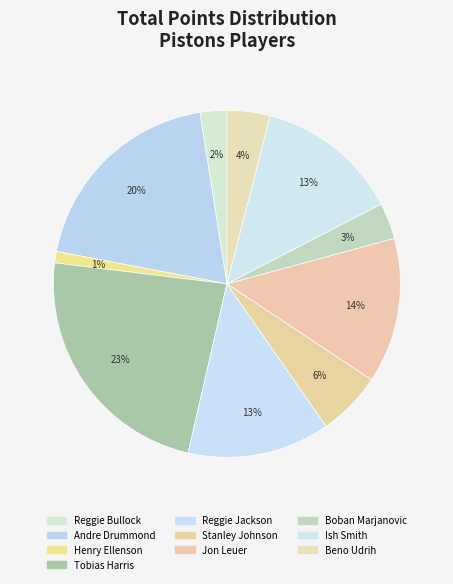

Rank the categories by value from highest to lowest.

Tobias Harris, Andre Drummond, Jon Leuer, Ish Smith, Reggie Jackson, Stanley Johnson, Beno Udrih, Boban Marjanovic, Reggie Bullock, Henry Ellenson